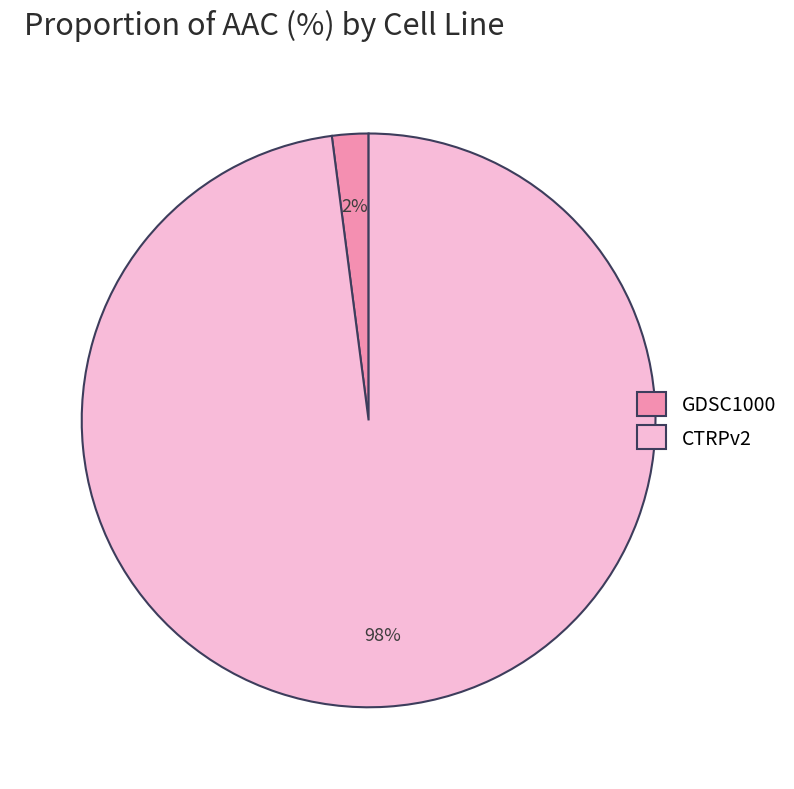

True or false: CTRPv2 accounts for 88% of the total.

False